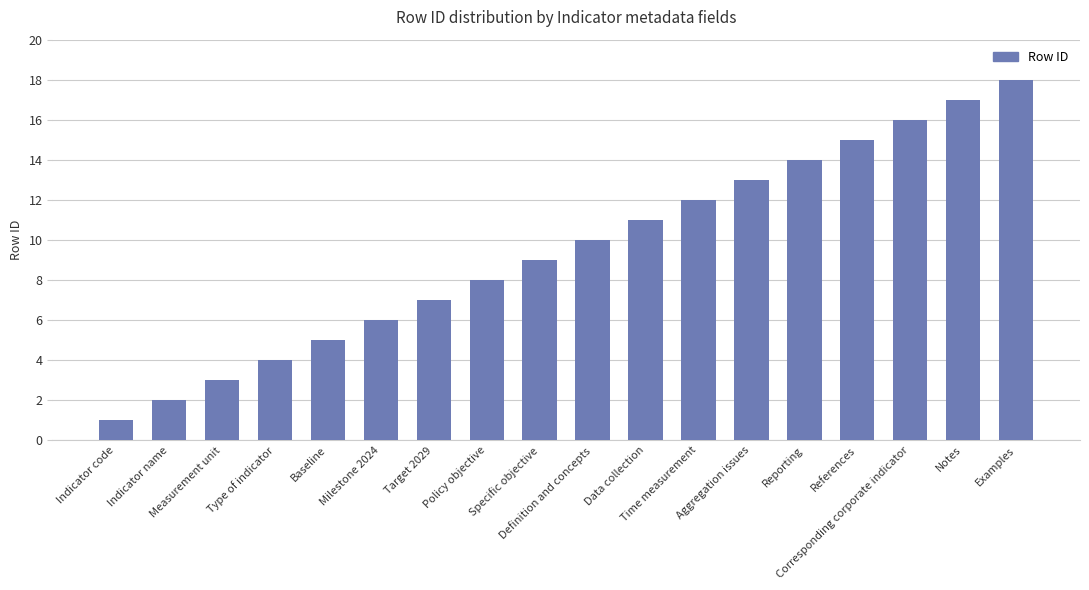

What is the value of the 10th bar from the left?

10